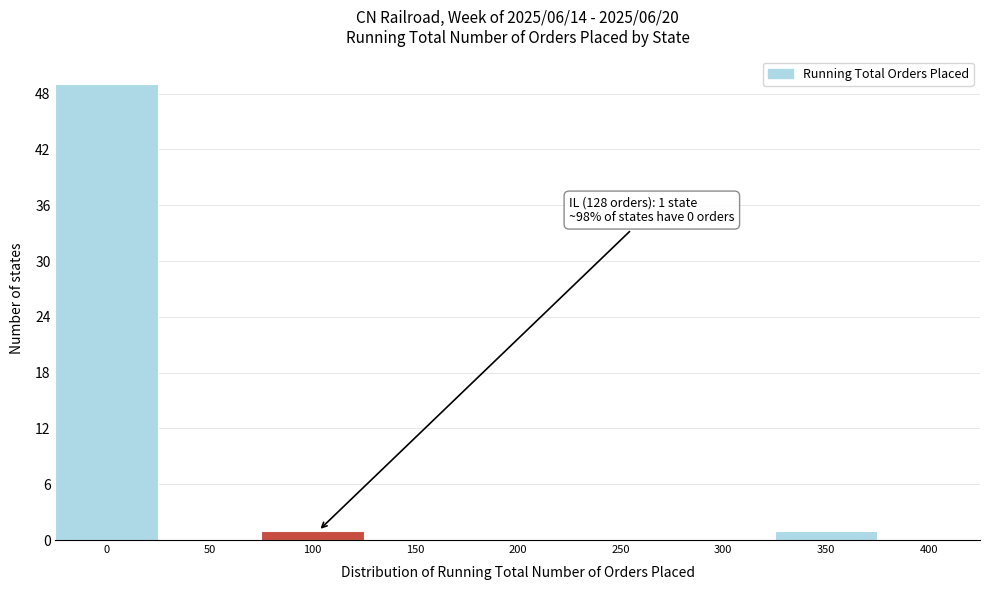

Reading left to right, transcribe all the data shown in this chart.

0=49	50=0	100=1	150=0	200=0	250=0	300=0	350=1	400=0